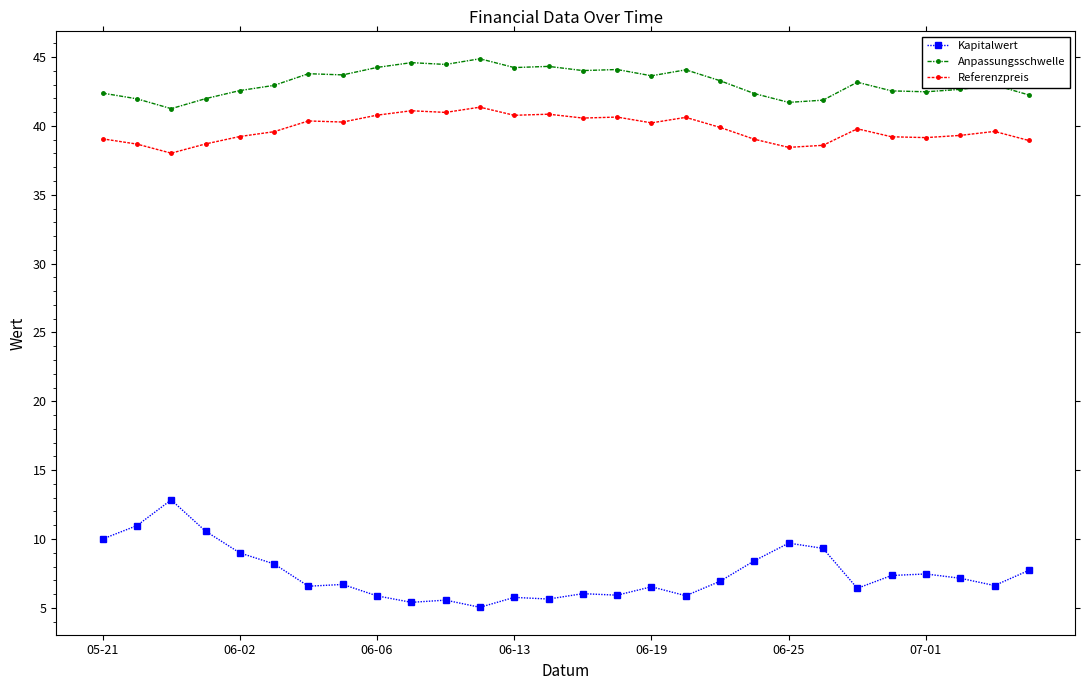

What is the average value of the Referenzpreis series?

39.8